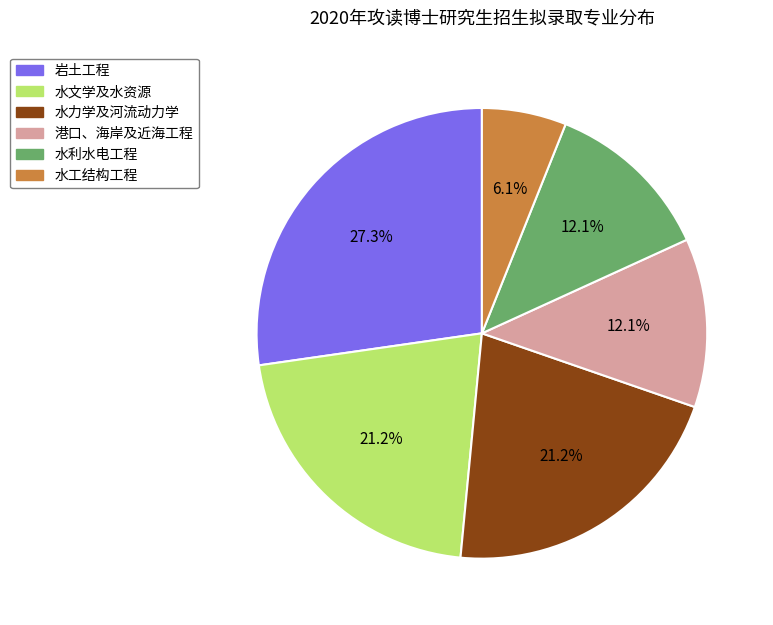

To the nearest percent, what is the average slice percentage?

17%